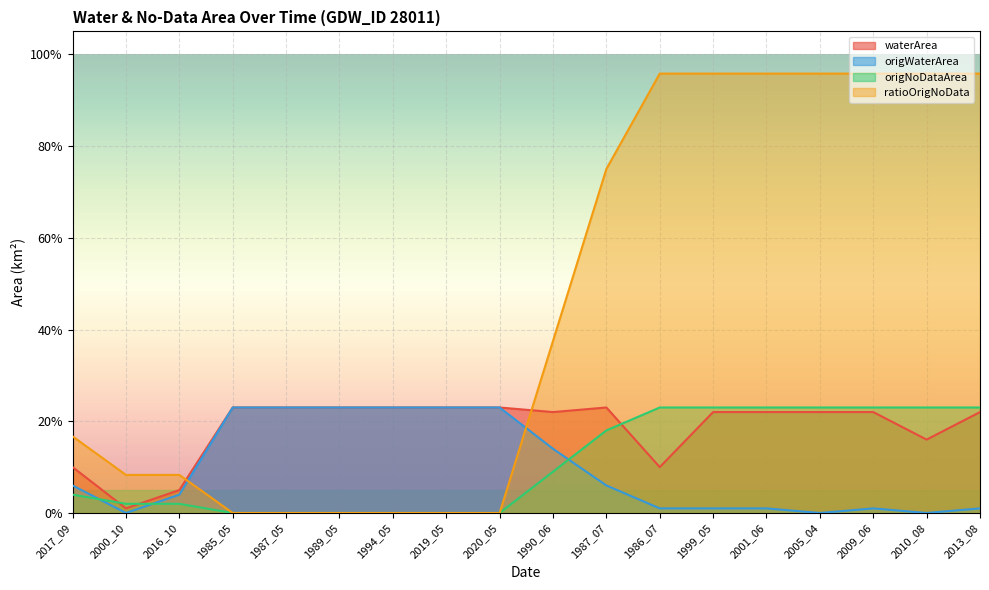

What is the label of the 4th point from the right?

2005_04